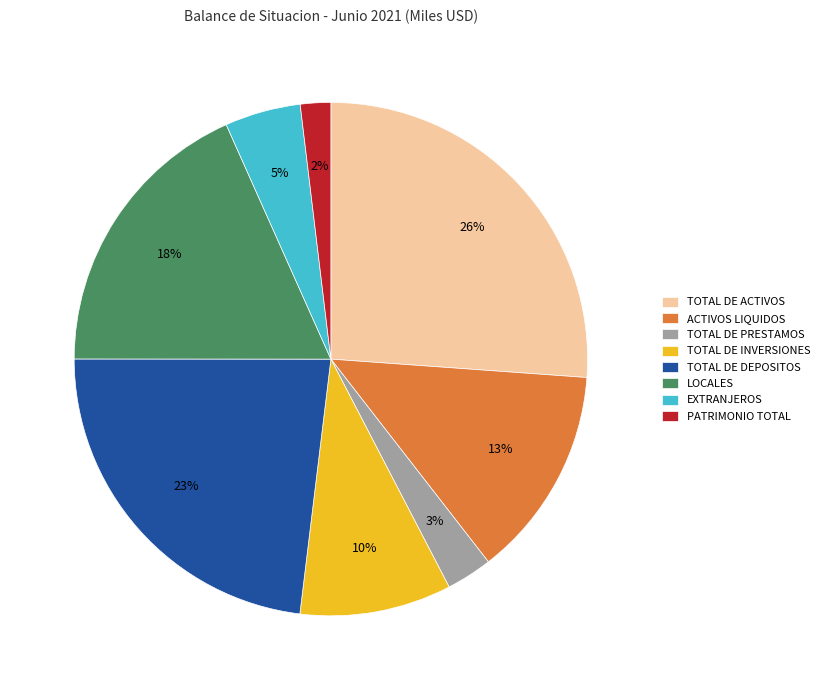

To the nearest percent, what portion does PATRIMONIO TOTAL represent?

2%